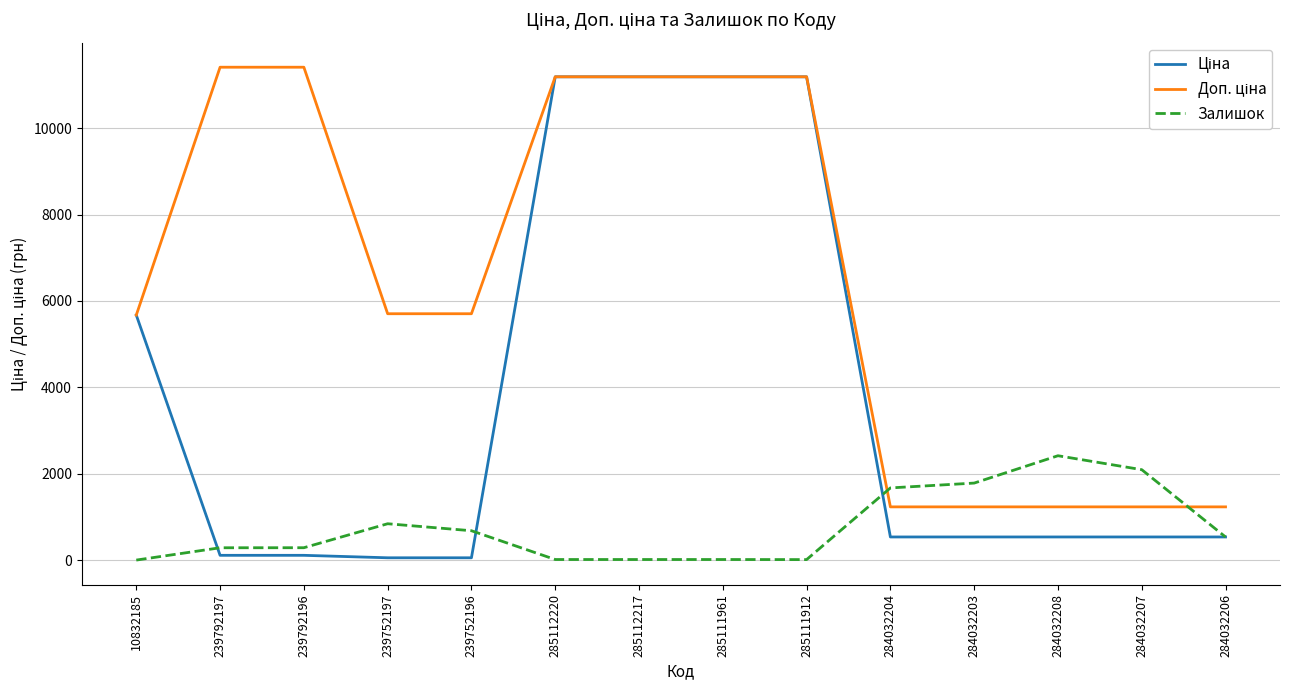

Which category has the highest value in the Залишок series?

284032208